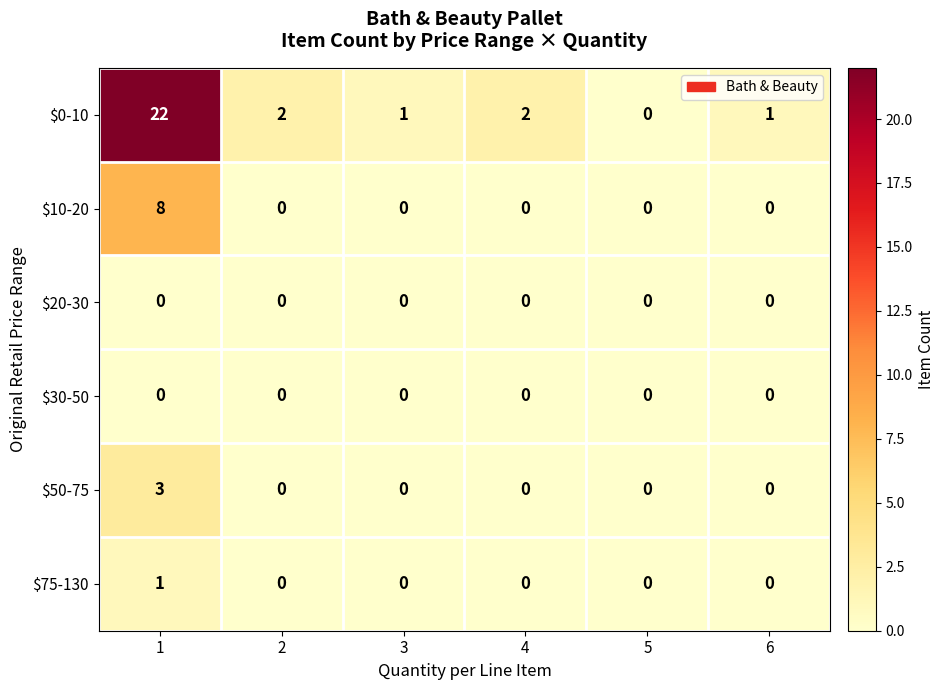

What is the maximum value shown in the chart?

22